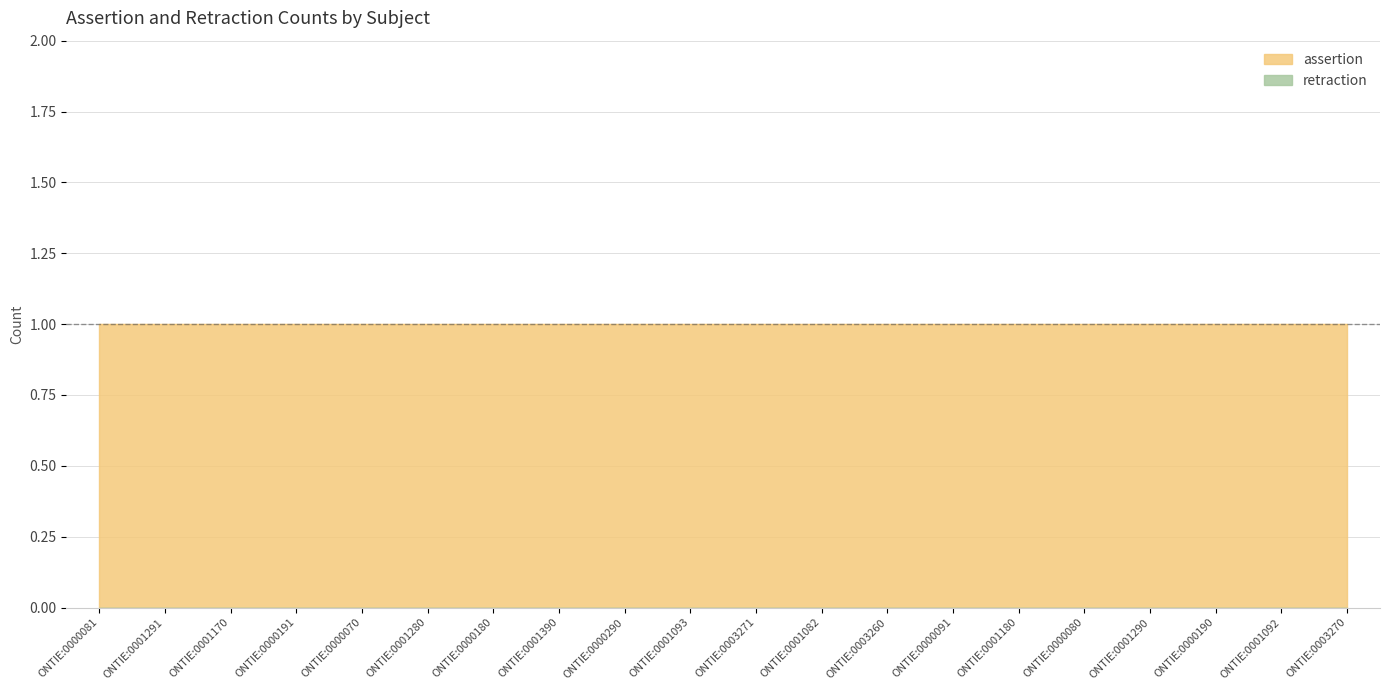

Reading left to right, extract all data points from this chart.

assertion: ONTIE:0000081=1	ONTIE:0001291=1	ONTIE:0001170=1	ONTIE:0000191=1	ONTIE:0000070=1	ONTIE:0001280=1	ONTIE:0000180=1	ONTIE:0001390=1	ONTIE:0000290=1	ONTIE:0001093=1	ONTIE:0003271=1	ONTIE:0001082=1	ONTIE:0003260=1	ONTIE:0000091=1	ONTIE:0001180=1	ONTIE:0000080=1	ONTIE:0001290=1	ONTIE:0000190=1	ONTIE:0001092=1	ONTIE:0003270=1
retraction: ONTIE:0000081=0	ONTIE:0001291=0	ONTIE:0001170=0	ONTIE:0000191=0	ONTIE:0000070=0	ONTIE:0001280=0	ONTIE:0000180=0	ONTIE:0001390=0	ONTIE:0000290=0	ONTIE:0001093=0	ONTIE:0003271=0	ONTIE:0001082=0	ONTIE:0003260=0	ONTIE:0000091=0	ONTIE:0001180=0	ONTIE:0000080=0	ONTIE:0001290=0	ONTIE:0000190=0	ONTIE:0001092=0	ONTIE:0003270=0